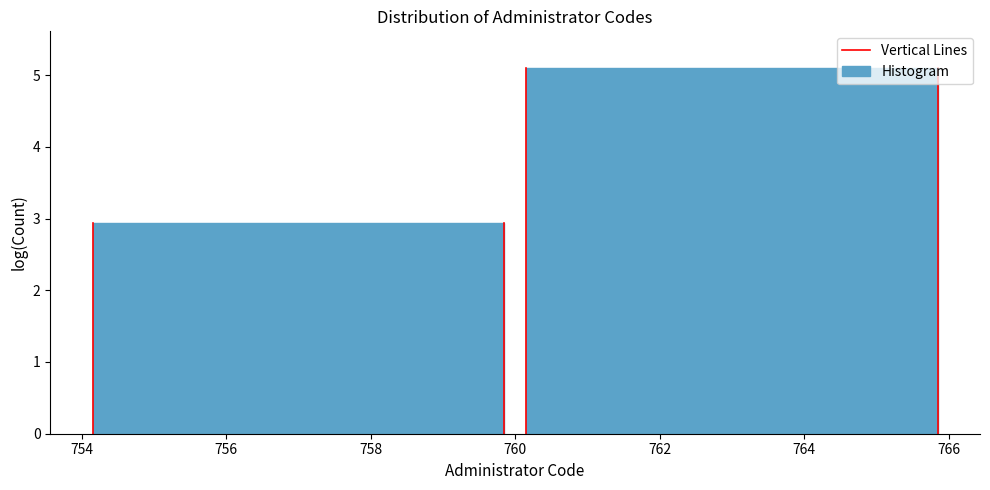

Reading left to right, list all the values displayed in this chart.

756=2.9	762=5.1